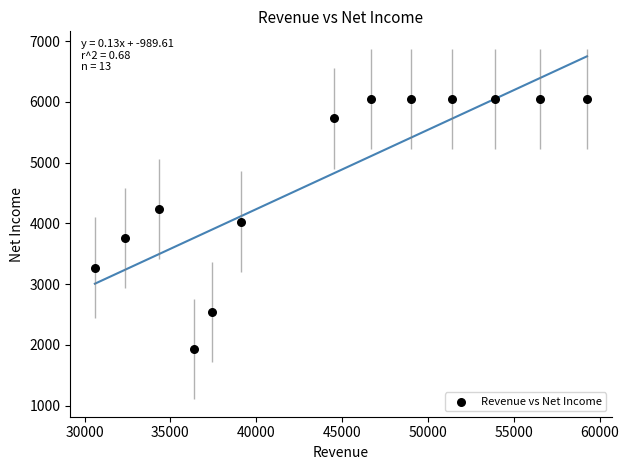

What is the range of X values (max minus min)?

28665.0